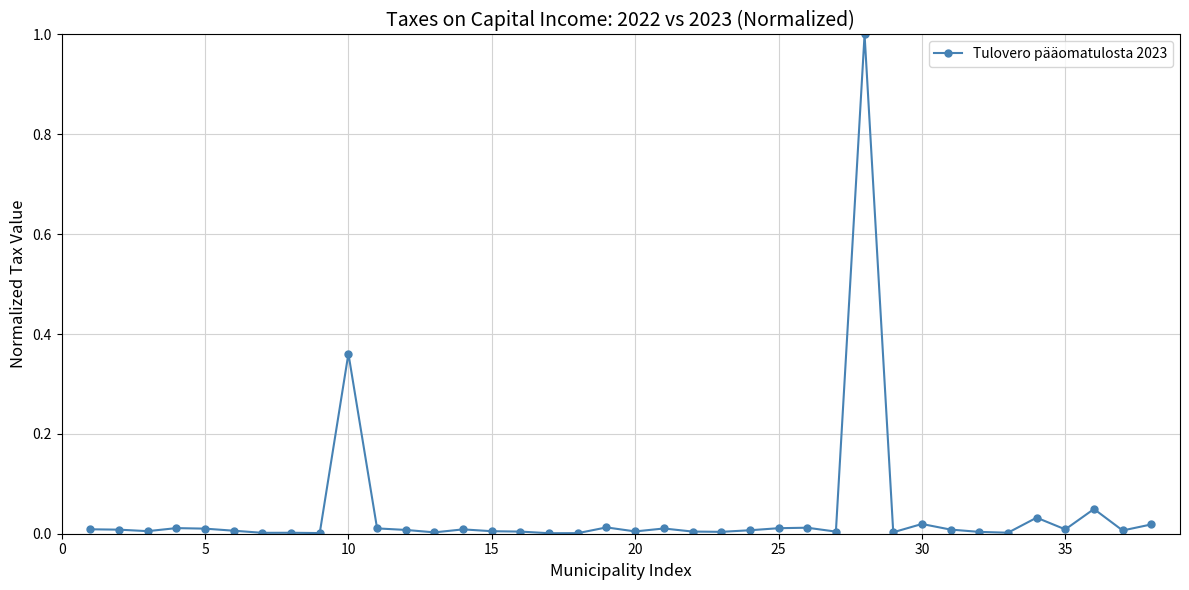

True or false: the data has more than 1 interior local peaks.

True